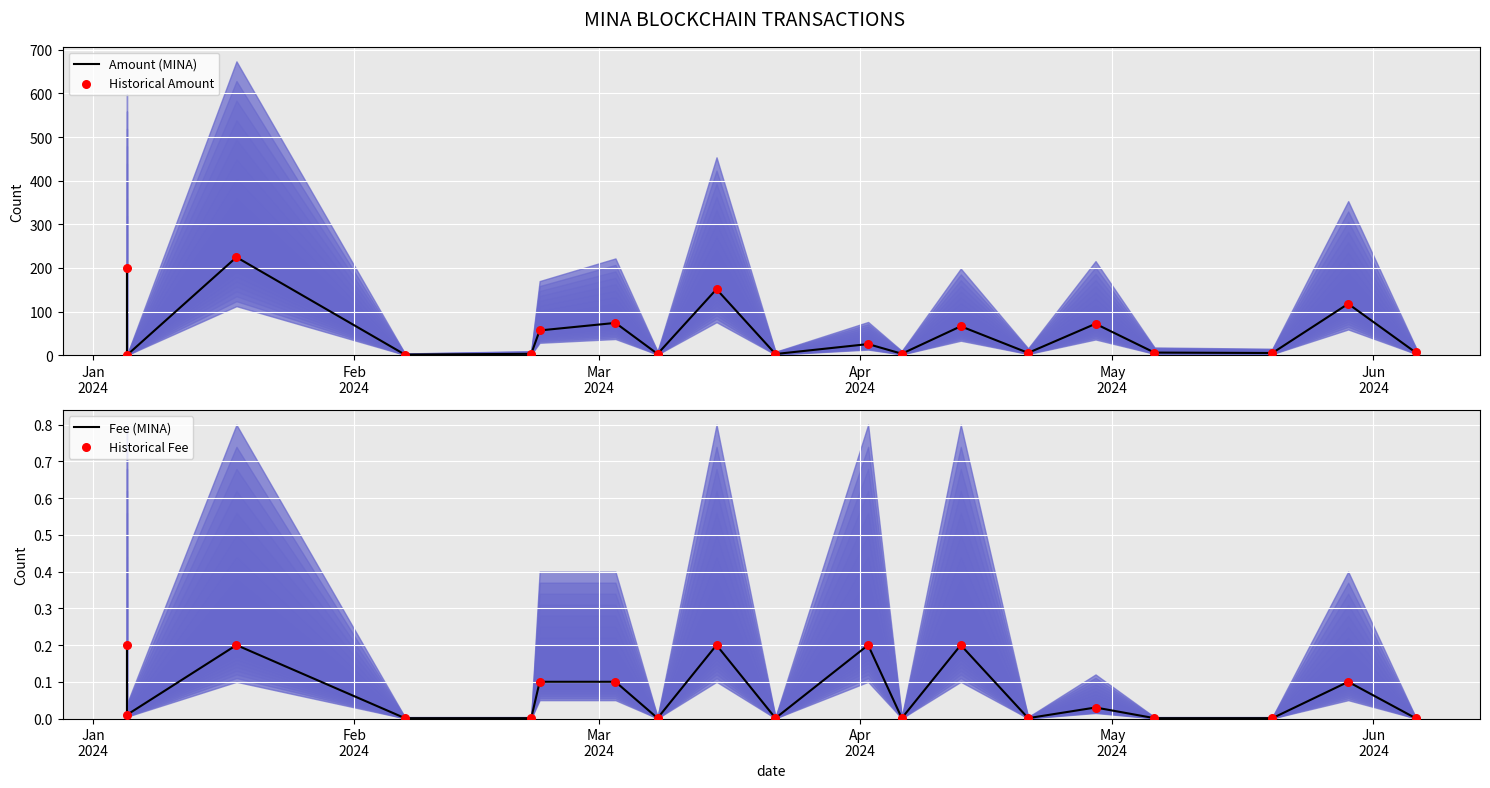

Which series reaches the minimum Y coordinate?

Amount (MINA)